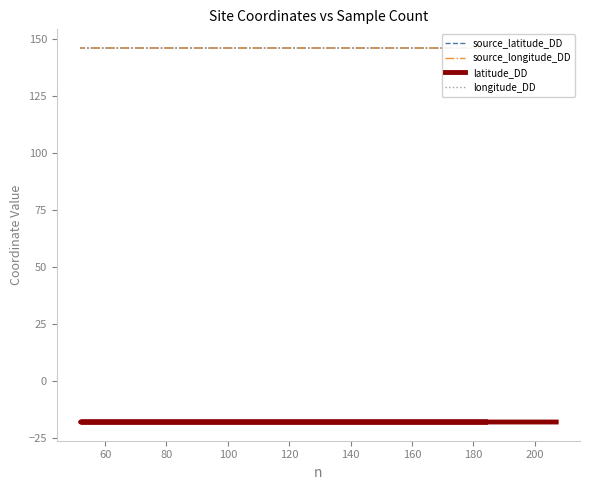

What is the smallest value displayed?

-18.0